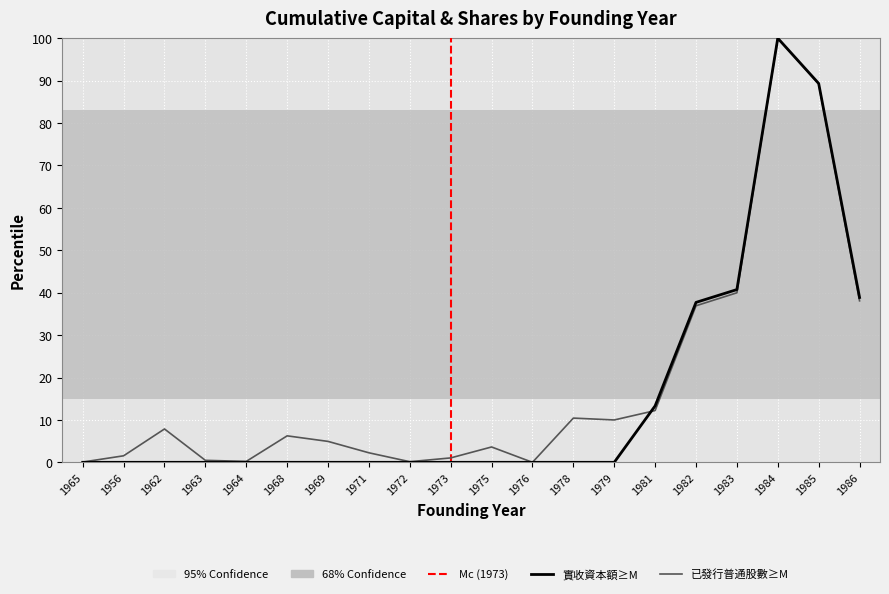

What is the sum of the 實收資本額(億元) values at 1962 and 1982?

37.7